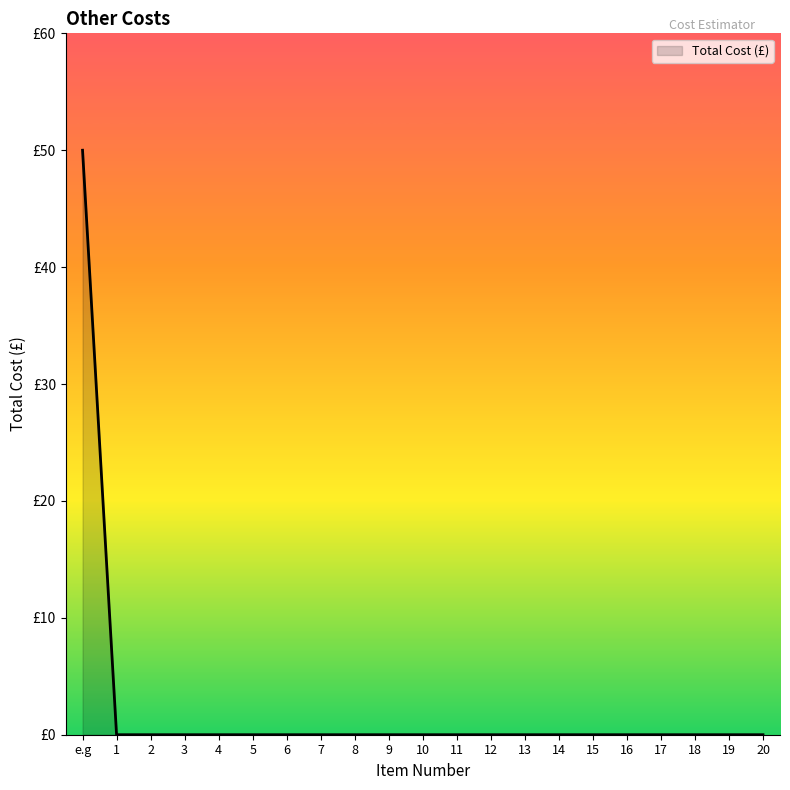

What is the sum of all values?

50